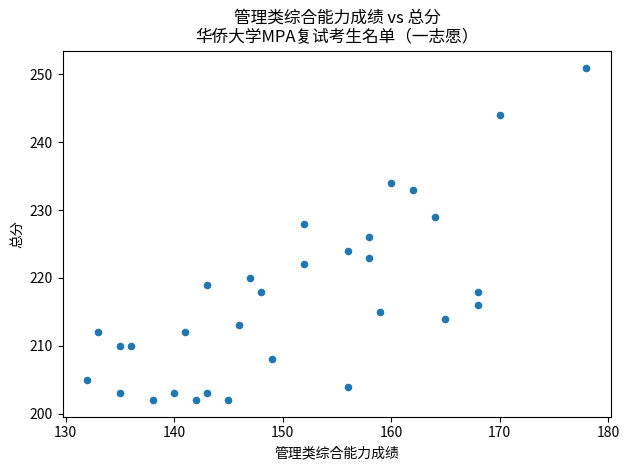

What is the range of X values (max minus min)?

46